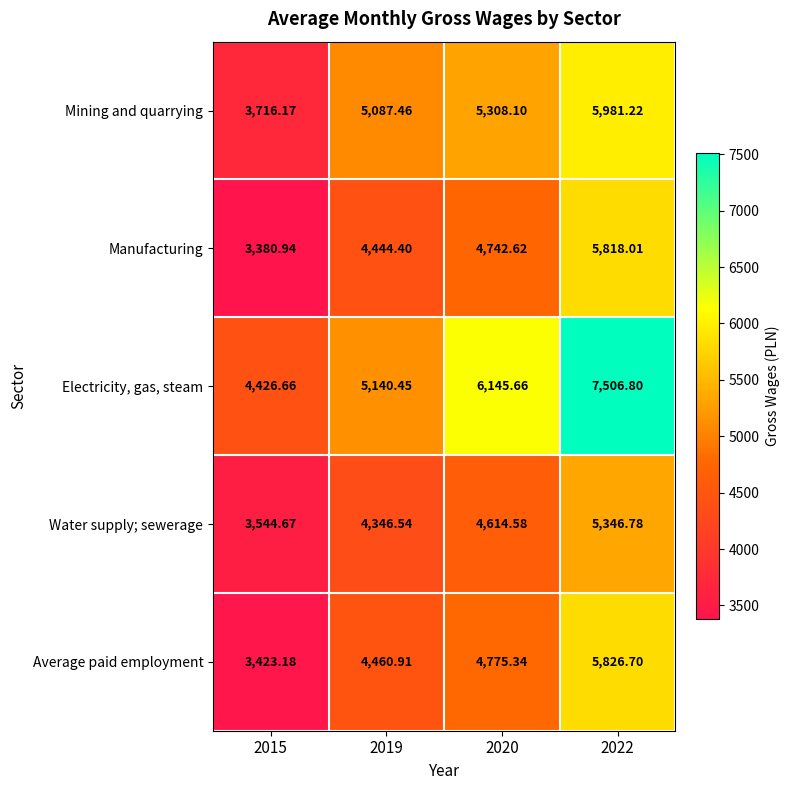

At which category is the sum across all series the highest?

2022